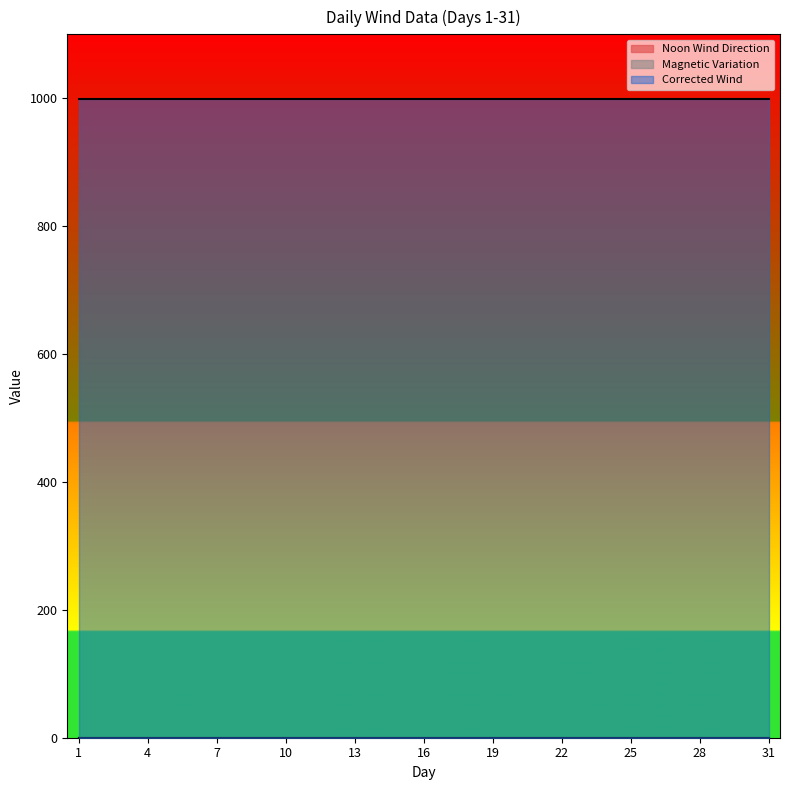

What is the total value across all series at 14?

999